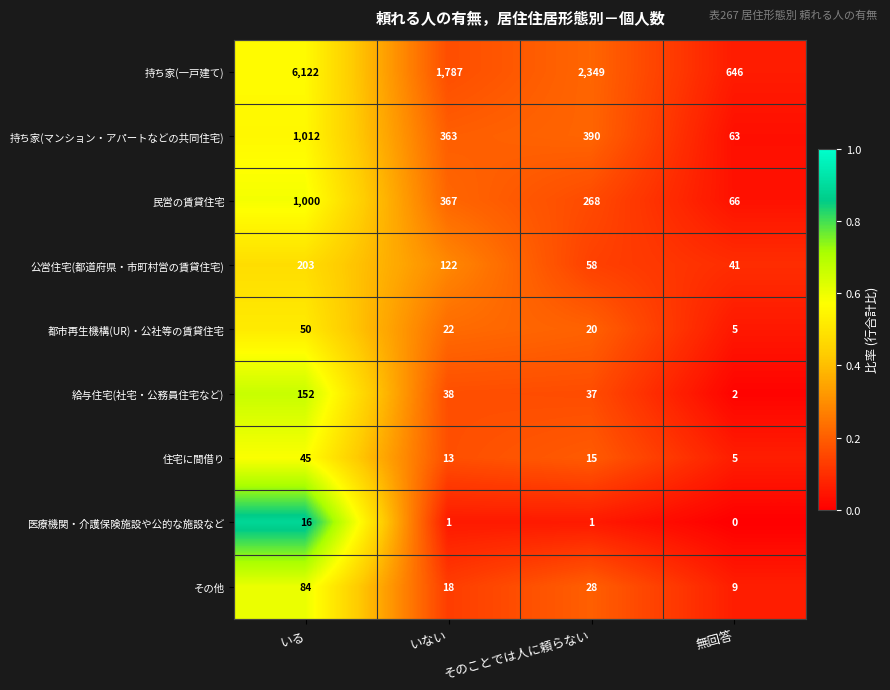

At how many categories does at least one series exceed 0?

4